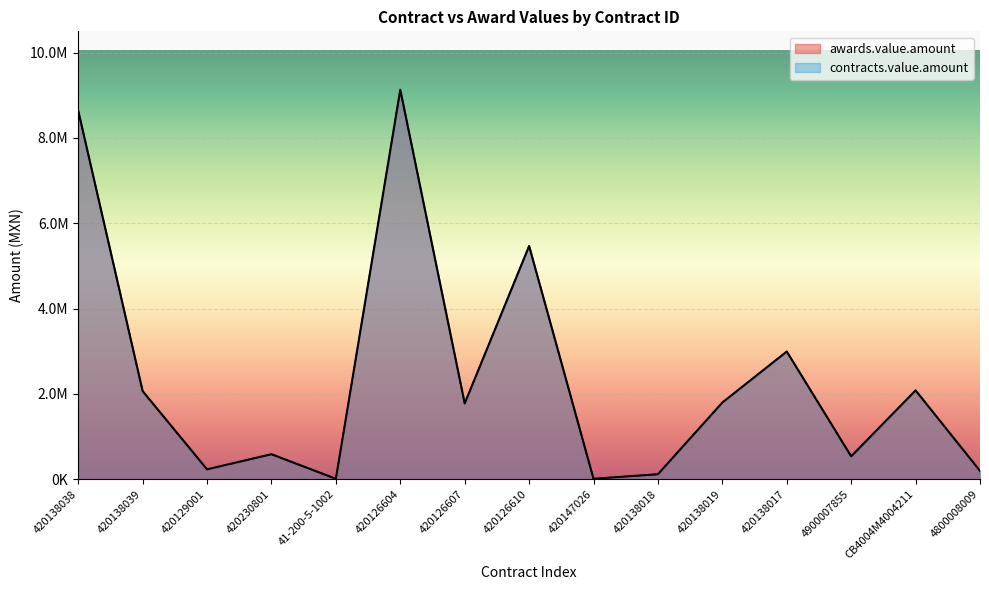

What position from the left is 4800008009?

15